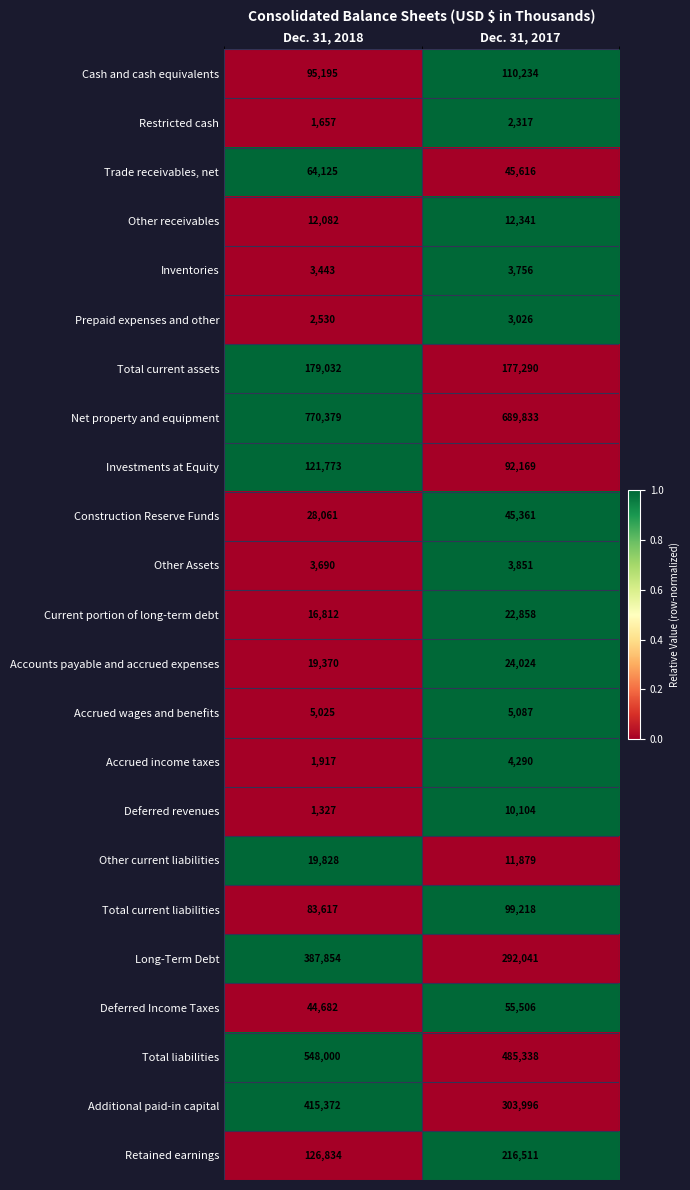

How many values in the Other receivables series are below 12341?

1